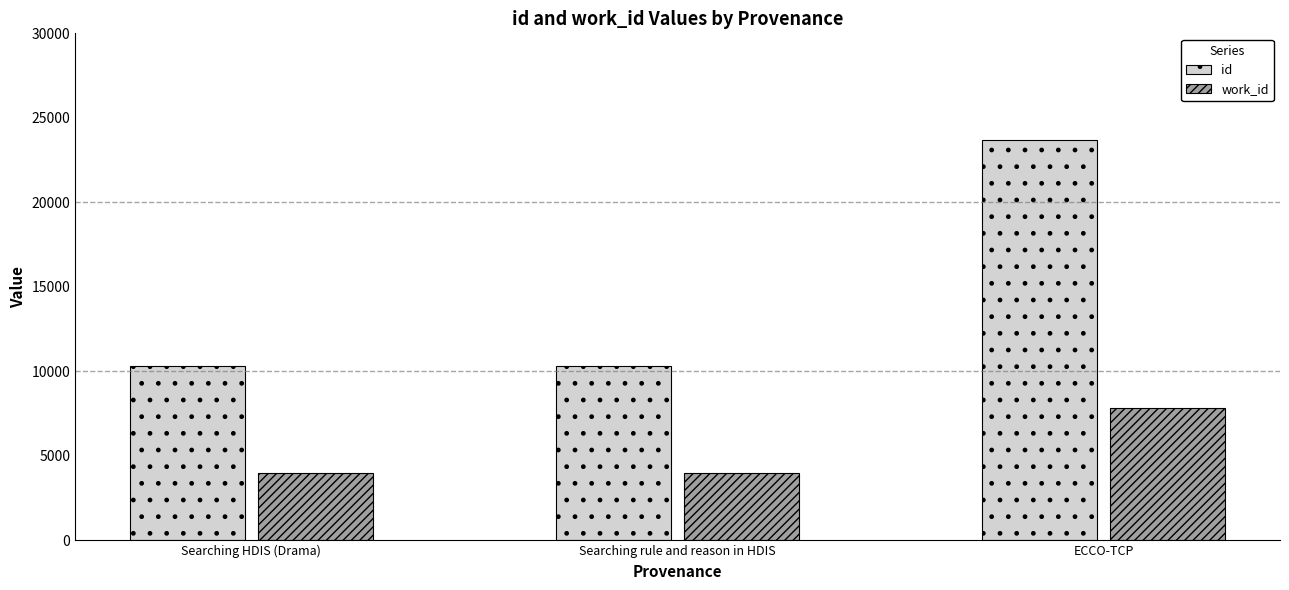

List the series in order of their peak value, lowest first.

work_id, id